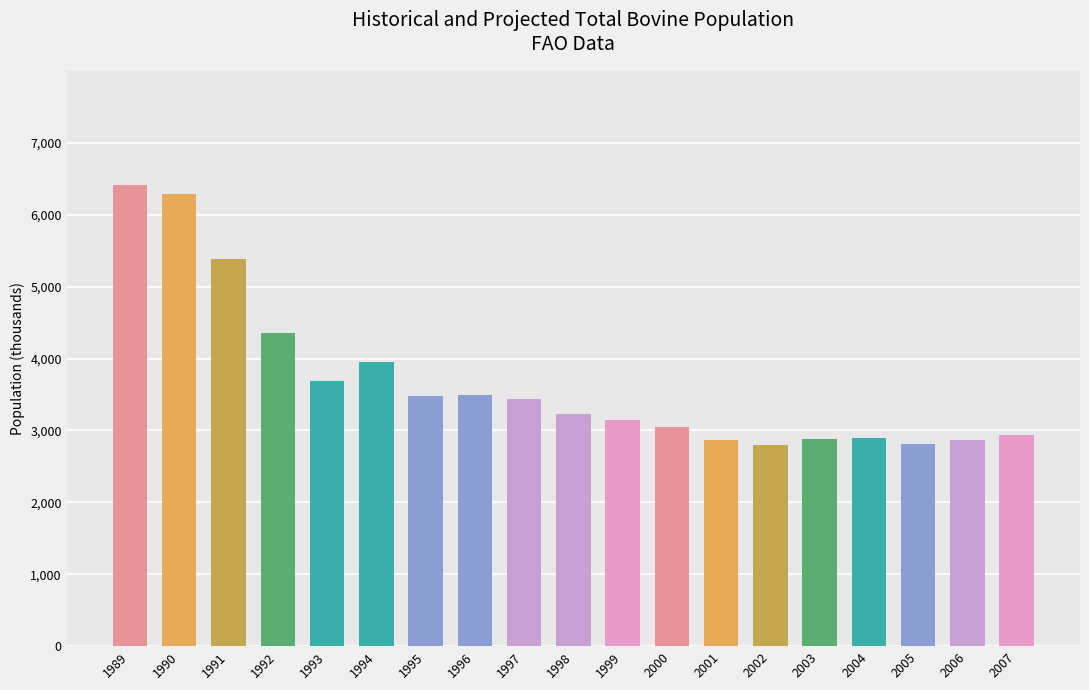

Does the chart contain stacked bars?

No